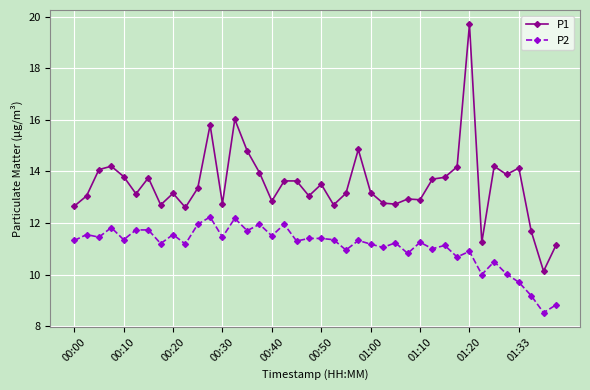

What is the maximum value shown in the chart?

19.7